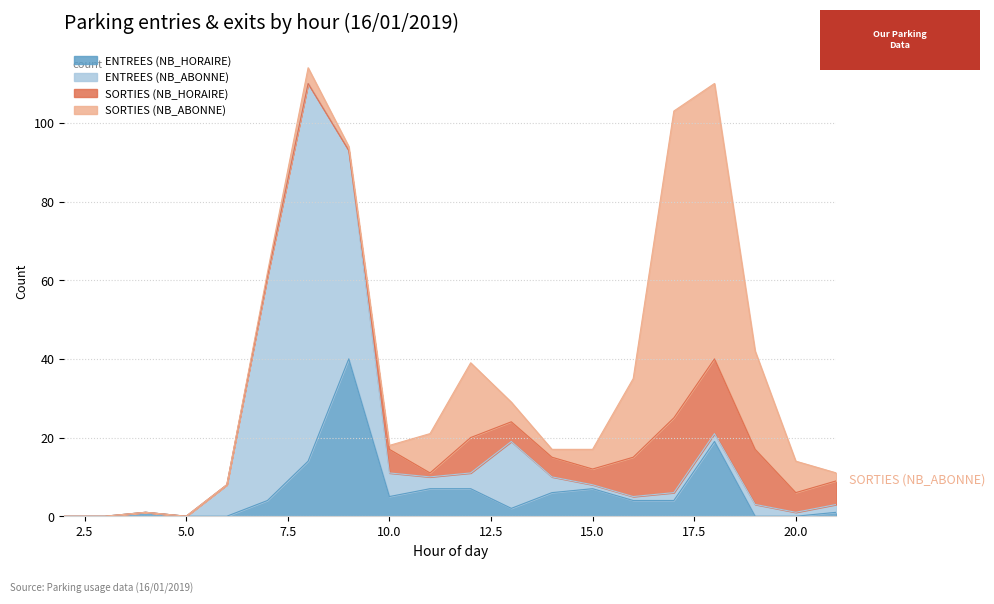

At which category does SORTIES (NB_ABONNE) reach its first local peak?

8